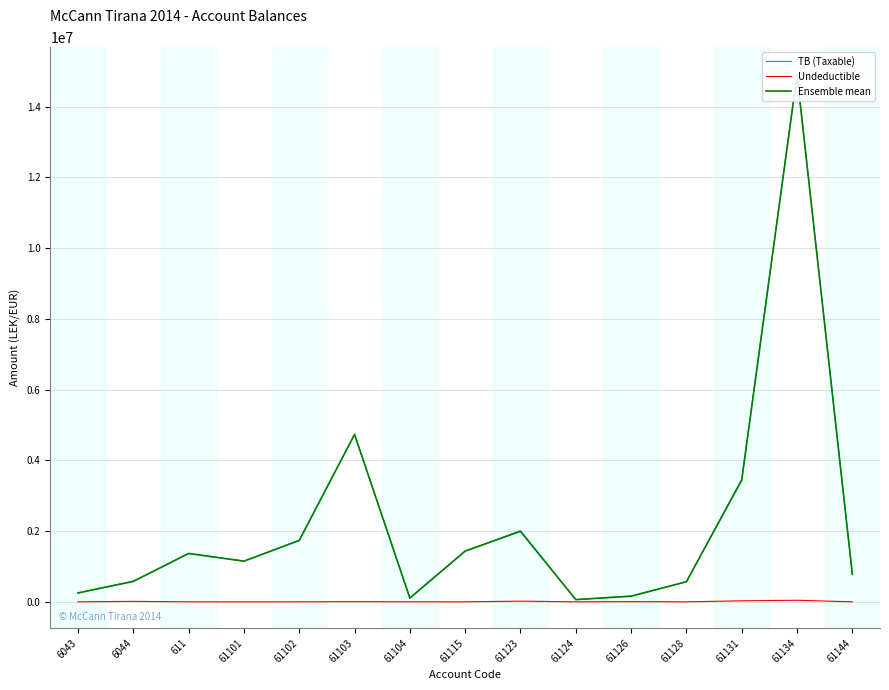

How many values in the TB (Taxable) series are below 1149043?

7